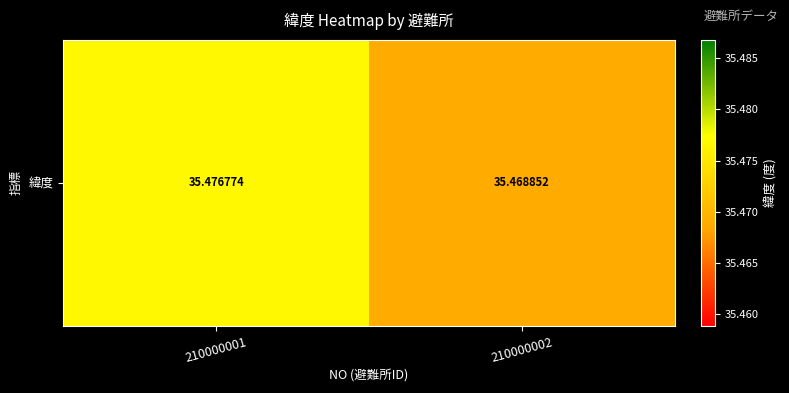

Reading left to right, list all the values displayed in this chart.

210000001=35.5	210000002=35.5